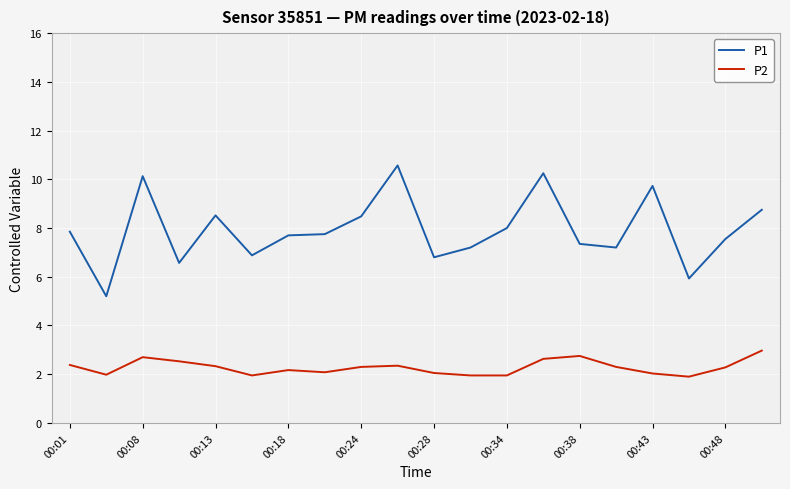

True or false: P2 and P1 cross at least once.

False